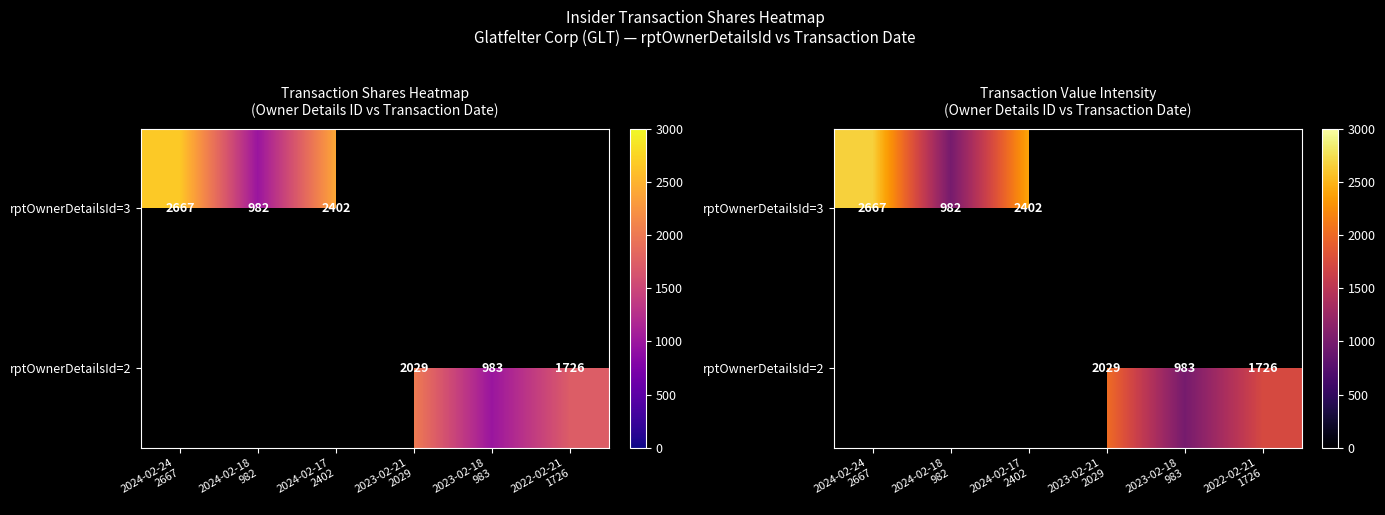

Which category has the highest value across all series?

2024-02-24
2667